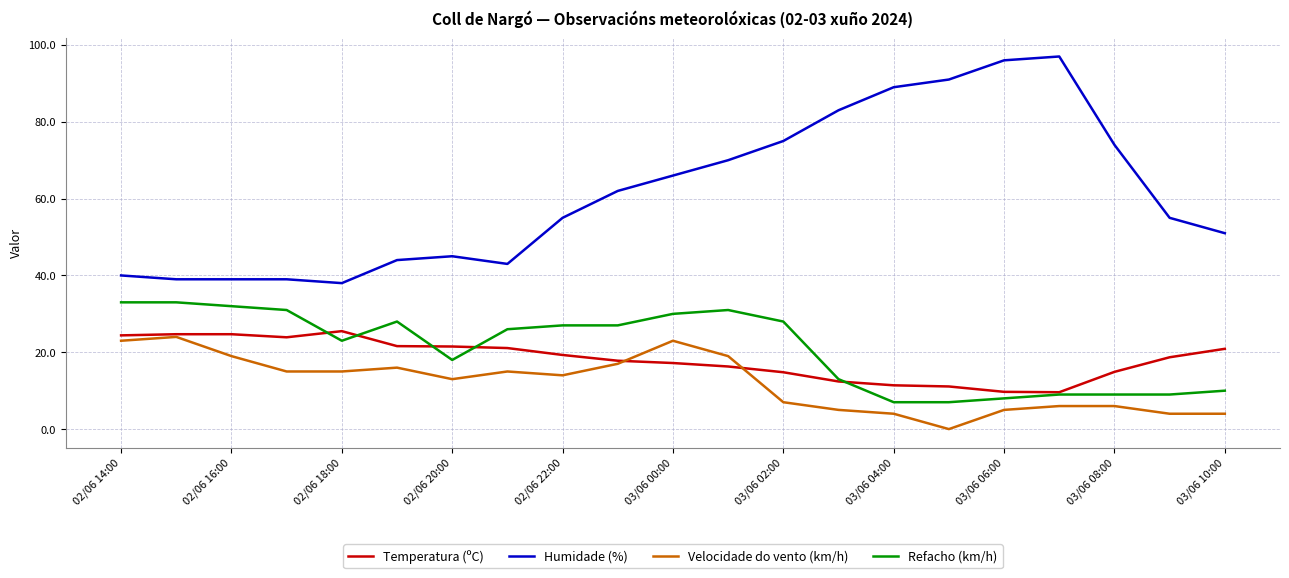

What is the maximum value for Temperatura (ºC)?

25.5